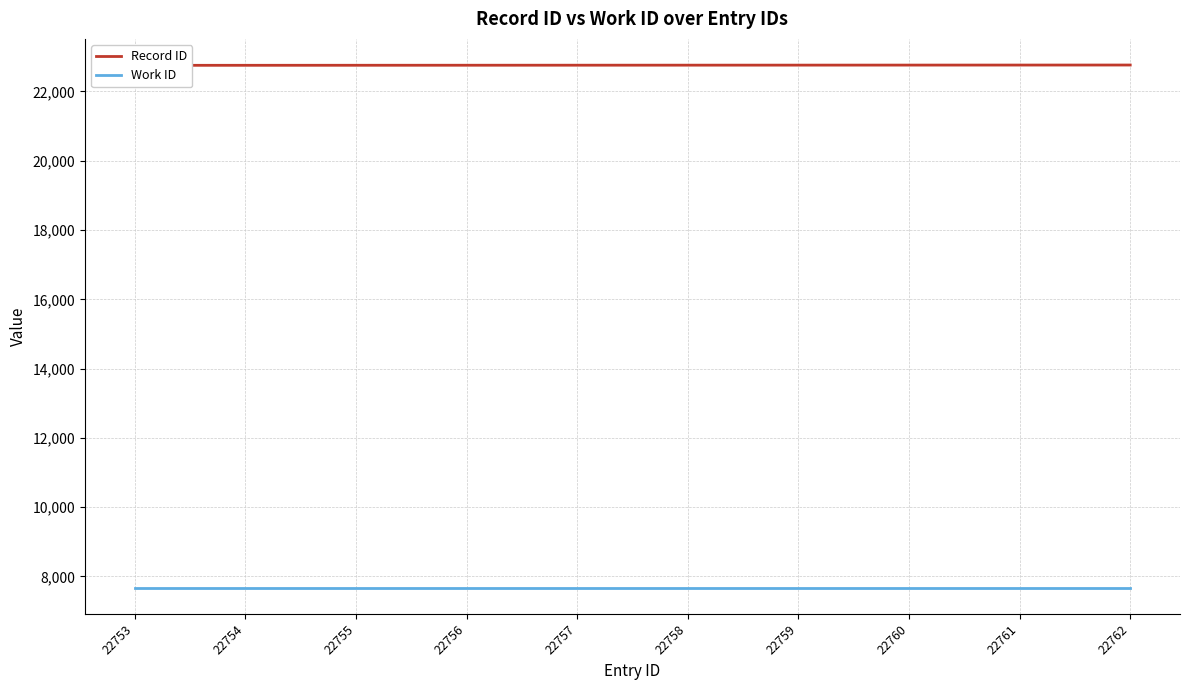

What is the minimum value shown in the chart?

7675